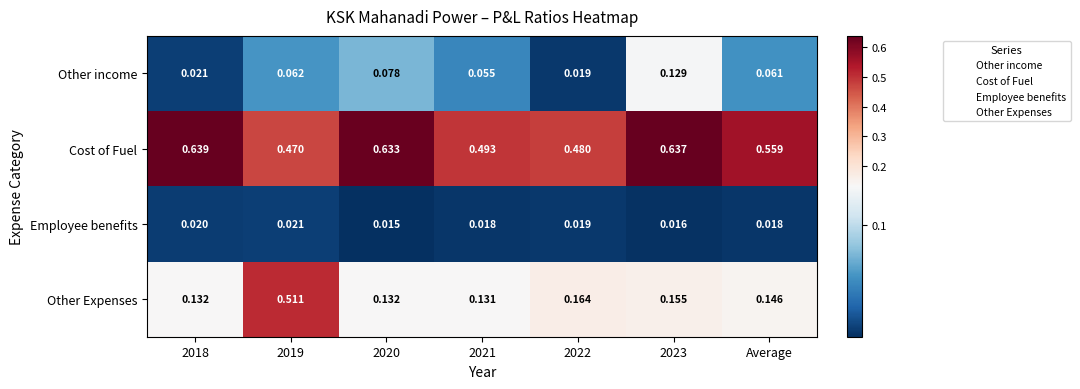

At which category is the sum across all series the highest?

2019